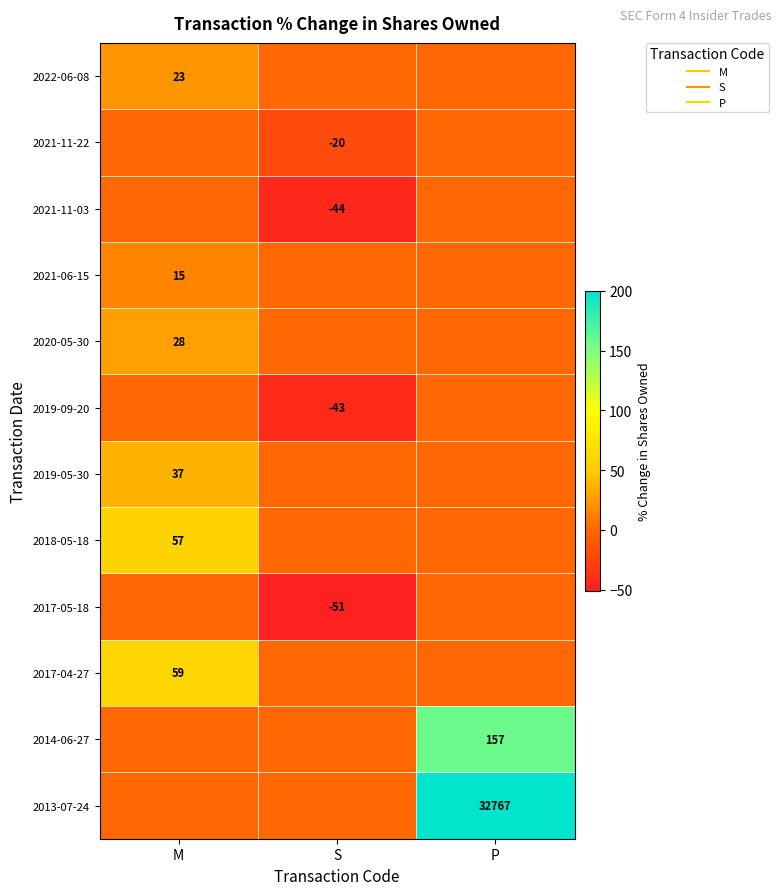

Is it true that 2018-05-18 equals -25 at S?

False